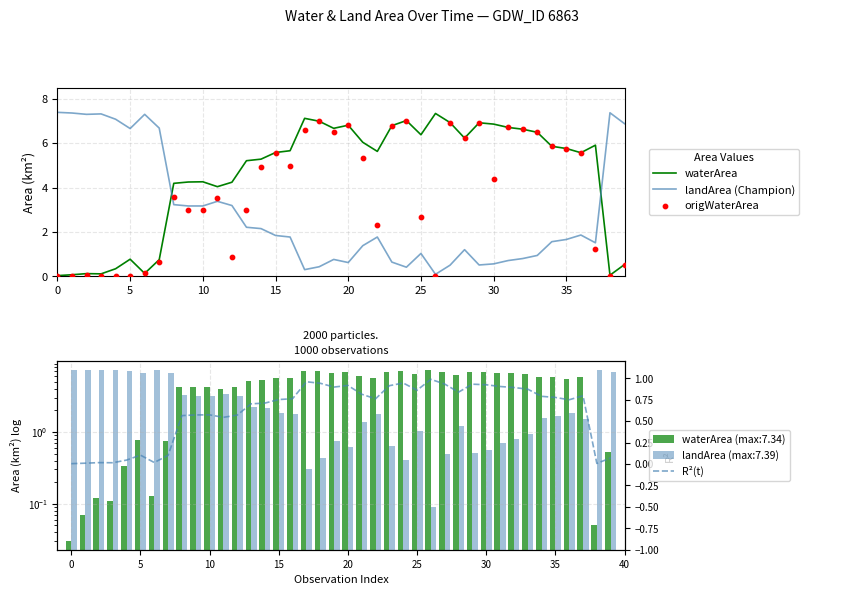

Is the value of landArea (Champion) at 24 greater than the value of origWaterArea at 30?

Yes